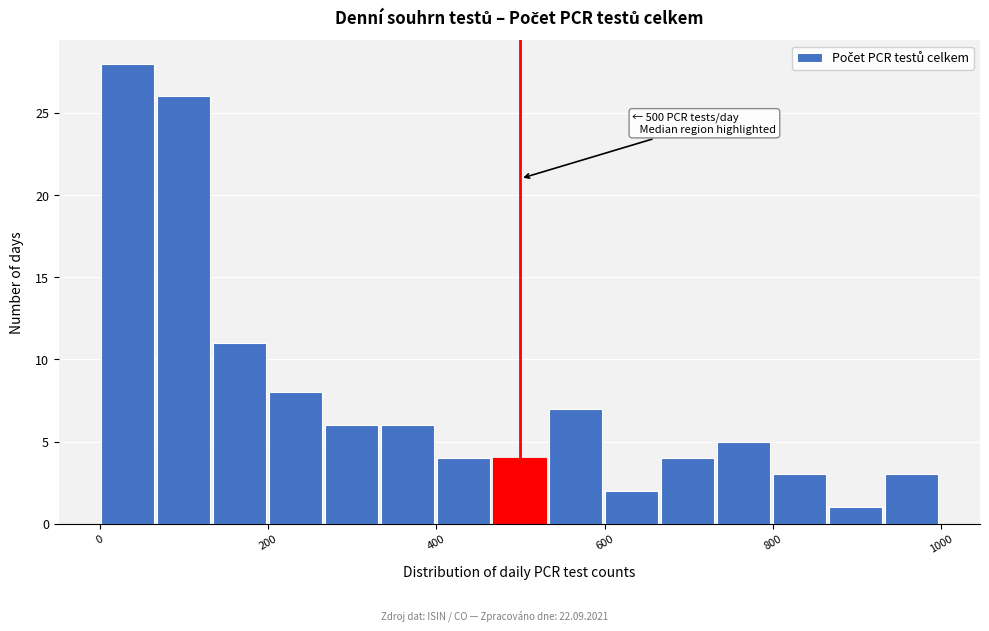

Around what value on the x-axis is the tallest bar? Give the approximate position of its centre, as read against the axis.

40